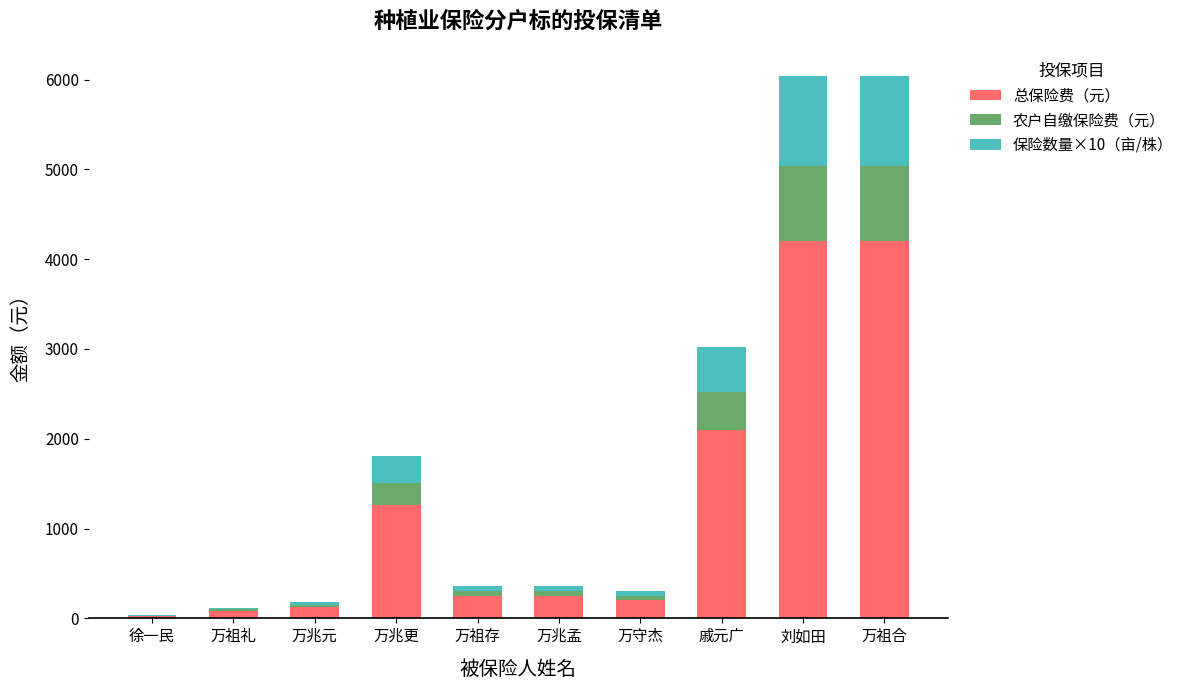

What is the highest value of the 总保险费（元） series?

4200.0